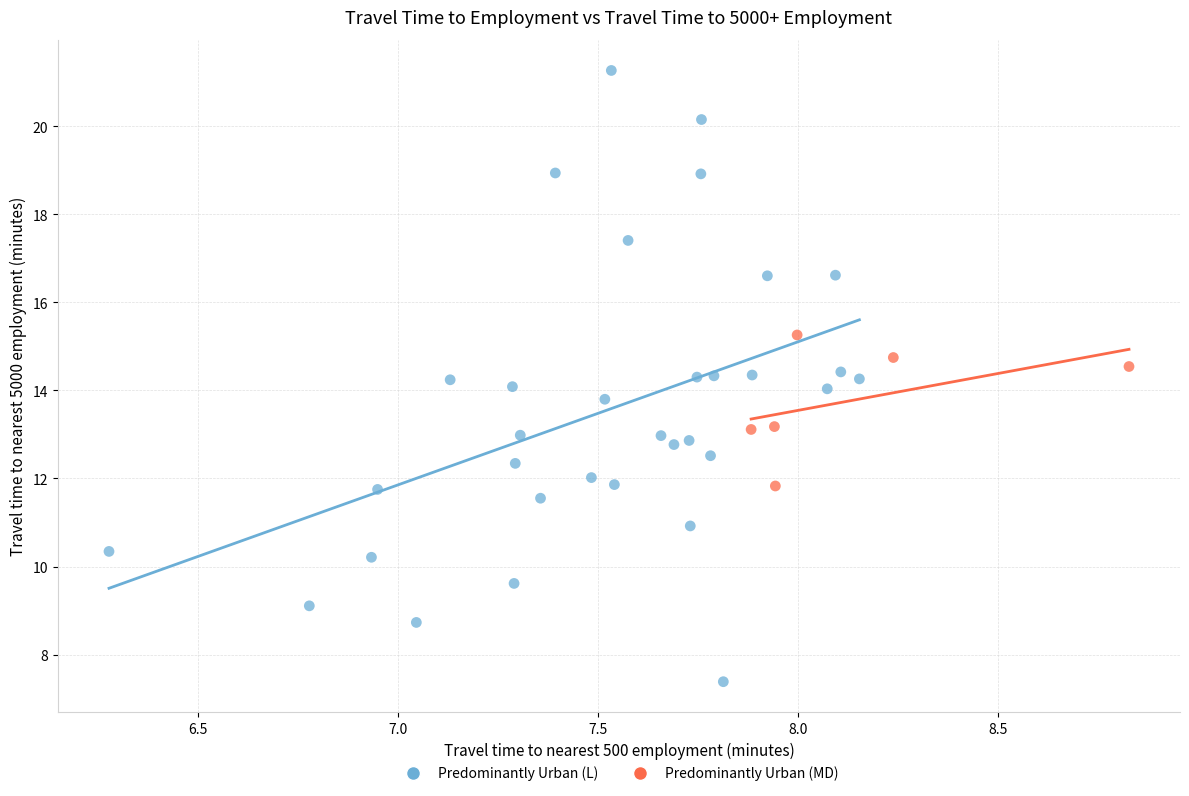

Which series has the widest spread of Y values?

Predominantly Urban (L)